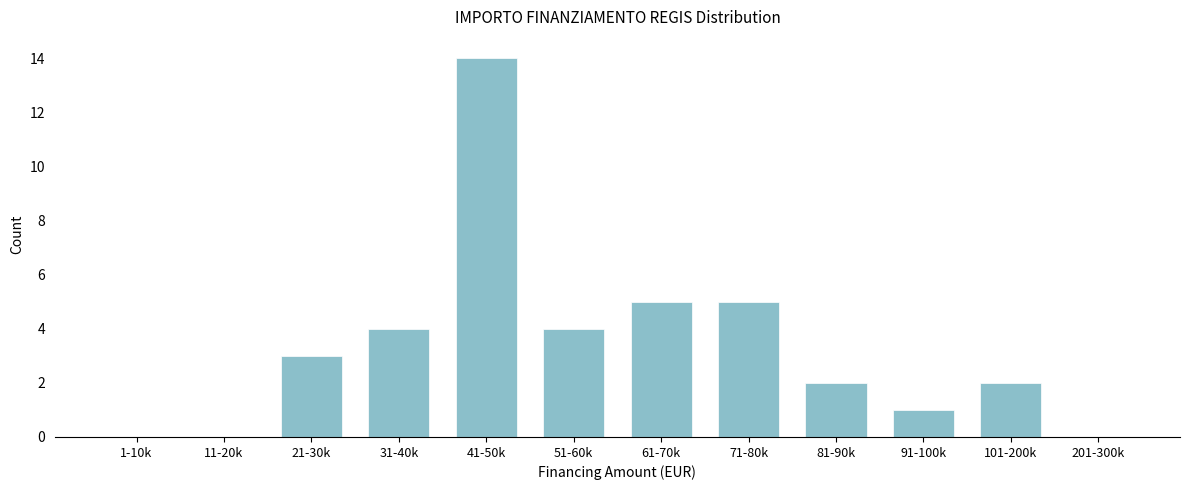

Reading right to left, transcribe all the data shown in this chart.

201-300k=0	101-200k=2	91-100k=1	81-90k=2	71-80k=5	61-70k=5	51-60k=4	41-50k=14	31-40k=4	21-30k=3	11-20k=0	1-10k=0